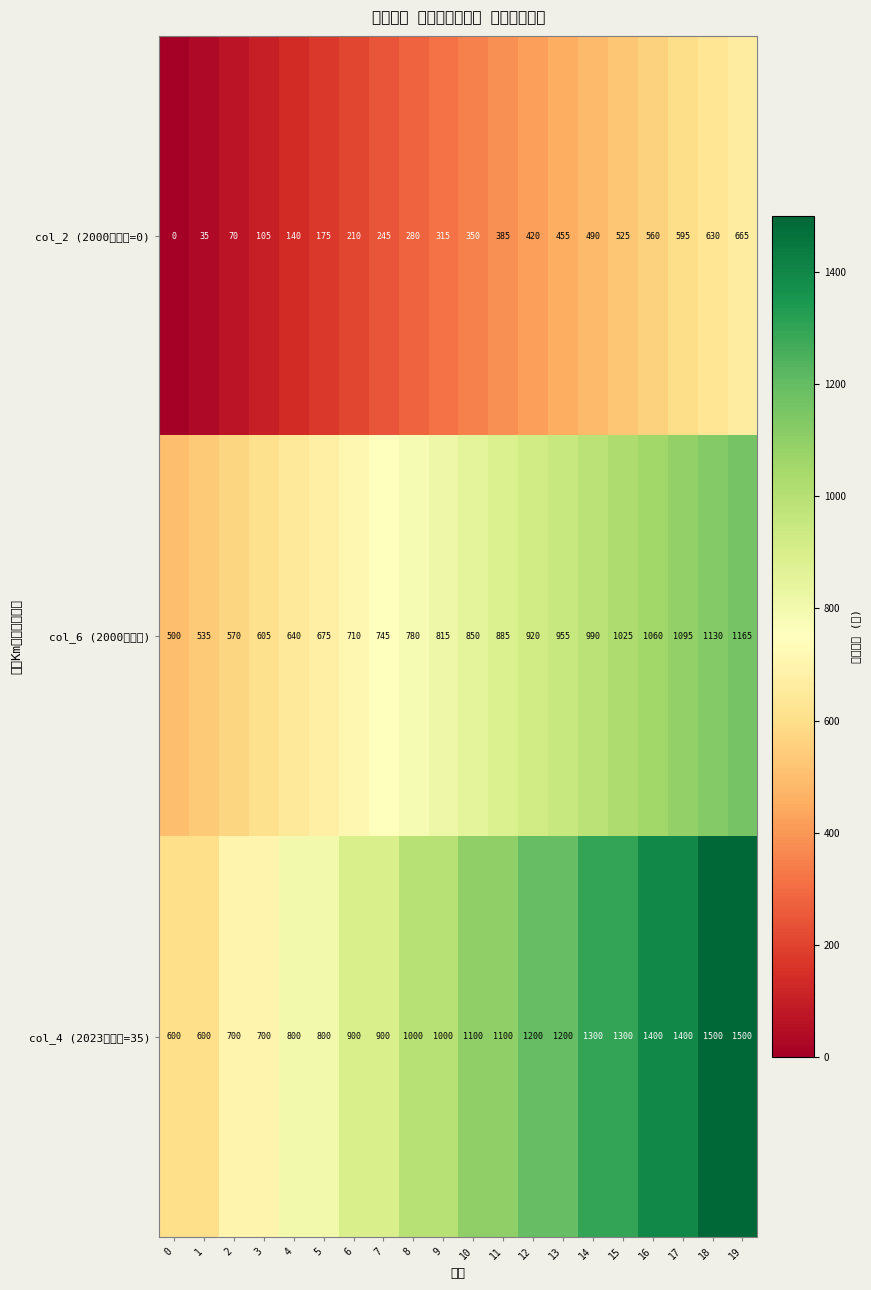

Reading left to right, what are all the values shown in this chart?

col_2 (2000年単価=0): 0=0	1=35	2=70	3=105	4=140	5=175	6=210	7=245	8=280	9=315	10=350	11=385	12=420	13=455	14=490	15=525	16=560	17=595	18=630	19=665
col_6 (2000年支給): 0=500	1=535	2=570	3=605	4=640	5=675	6=710	7=745	8=780	9=815	10=850	11=885	12=920	13=955	14=990	15=1025	16=1060	17=1095	18=1130	19=1165
col_4 (2023年単価=35): 0=600	1=600	2=700	3=700	4=800	5=800	6=900	7=900	8=1000	9=1000	10=1100	11=1100	12=1200	13=1200	14=1300	15=1300	16=1400	17=1400	18=1500	19=1500